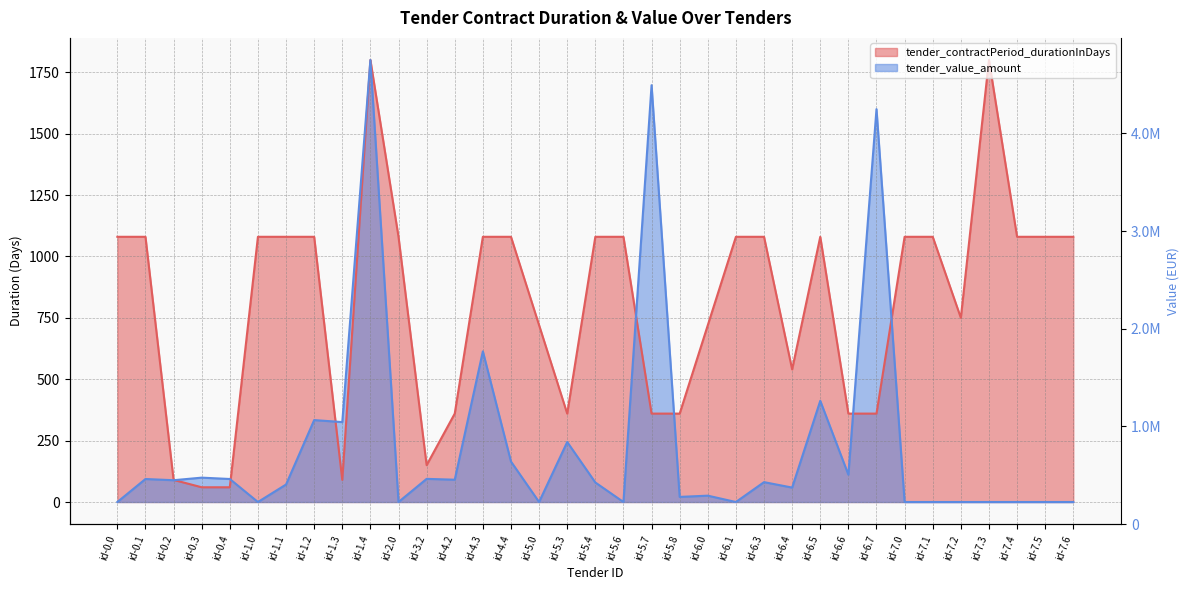

Between id-6.4 and id-1.4, which is larger?

id-1.4